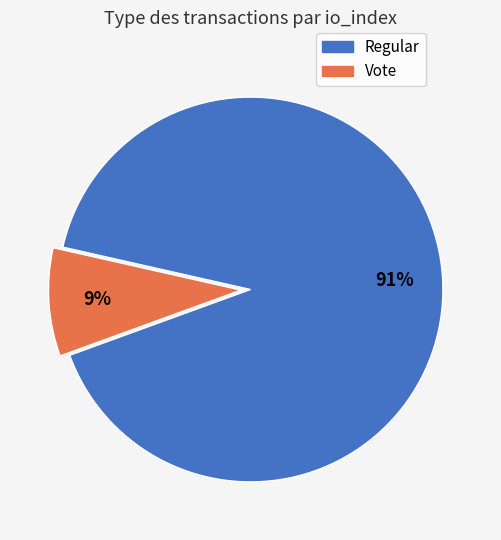

Which has a higher value, Regular or Vote?

Regular